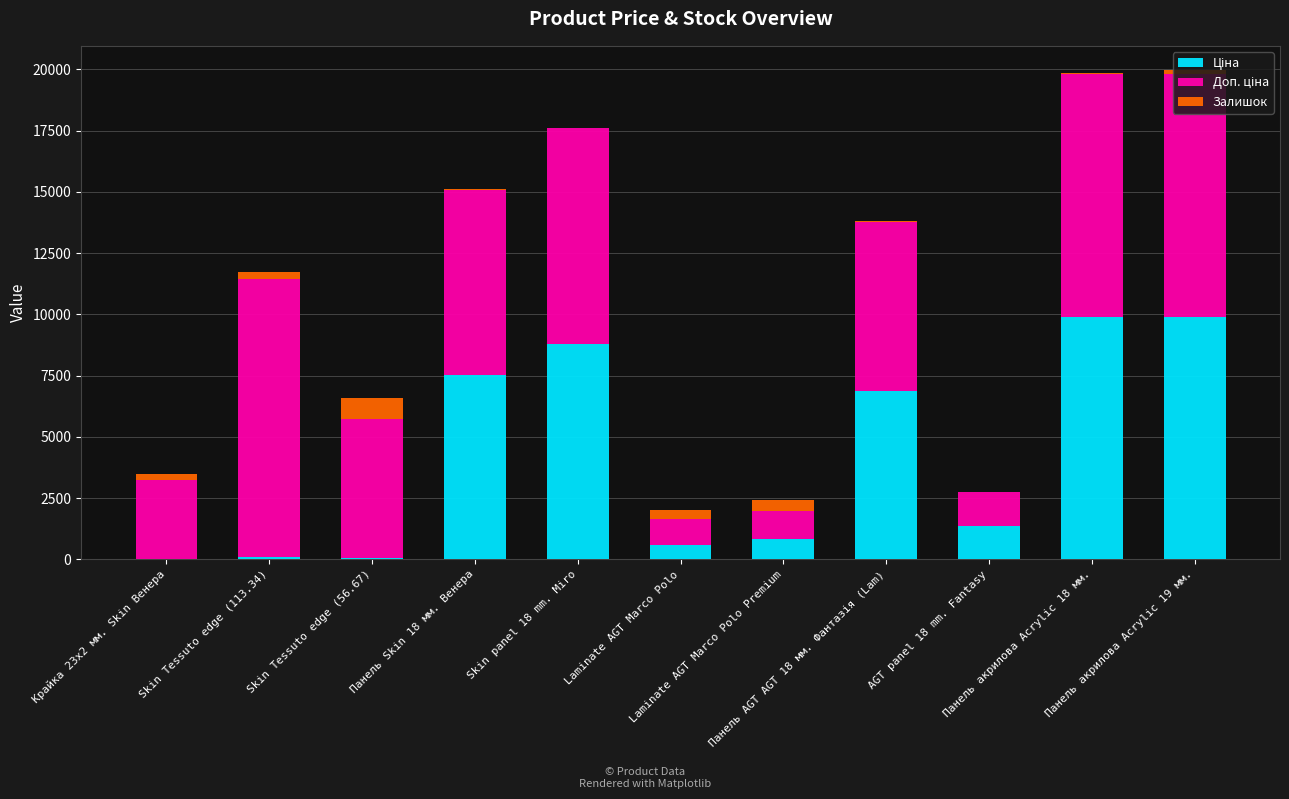

What position from the left is Панель AGT AGT 18 мм. Фантазія (Lam)?

8